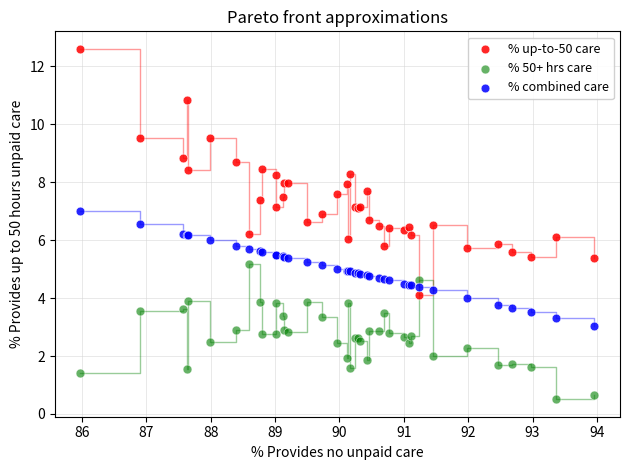

Which series reaches the maximum Y coordinate?

% up-to-50 care